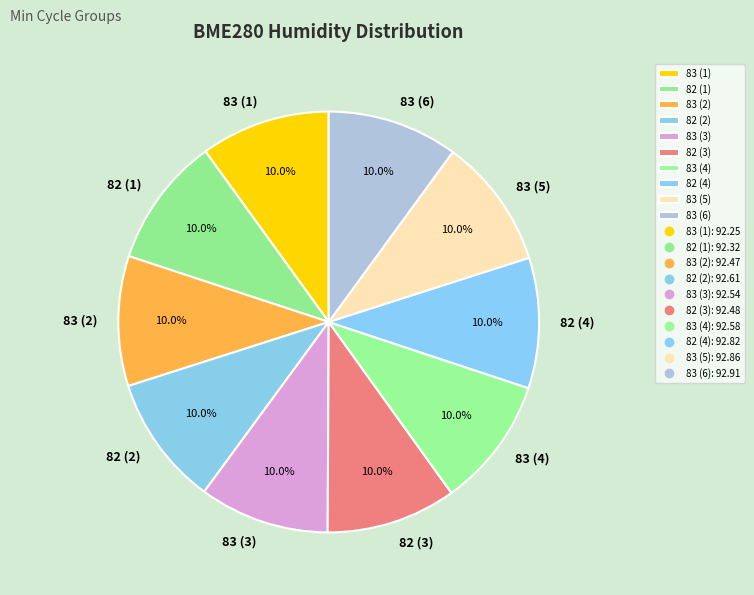

How many segments does this pie chart have?

10